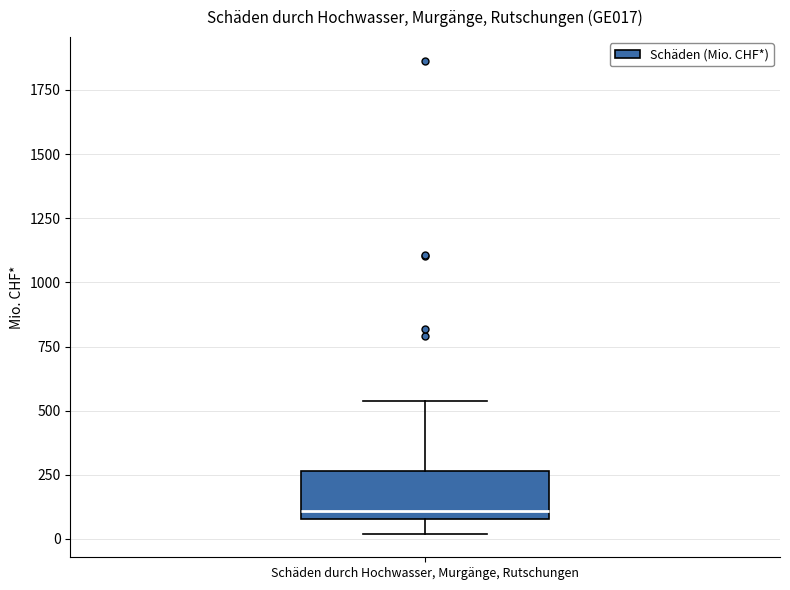

Transcribe this box plot: give where the median line is, the range the box spans, and where the two whiskers end, as read against the y-axis. The values are not printed on the chart, so give them approximately, as read against the axis.

median 100 (just above the box's lower edge), box 100 to 250, whiskers 0 to 550